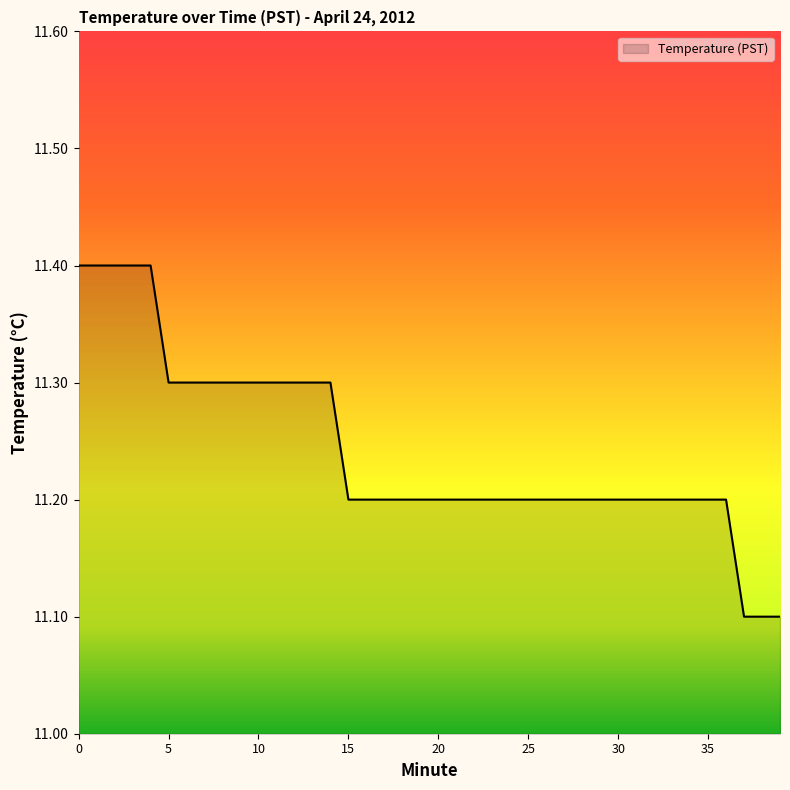

Reading left to right, extract all data points from this chart.

11.4	11.4	11.4	11.4	11.4	11.3	11.3	11.3	11.3	11.3	11.3	11.3	11.3	11.3	11.3	11.2	11.2	11.2	11.2	11.2	11.2	11.2	11.2	11.2	11.2	11.2	11.2	11.2	11.2	11.2	11.2	11.2	11.2	11.2	11.2	11.2	11.2	11.1	11.1	11.1